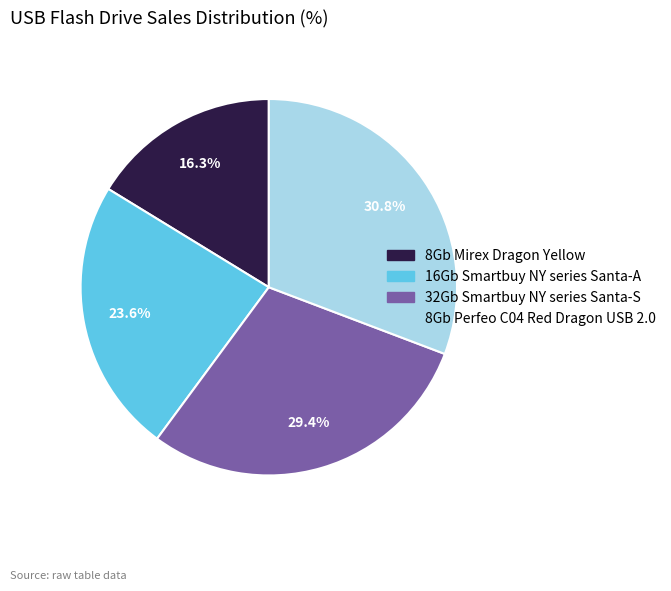

How much of the chart is everything except 8Gb Mirex Dragon Yellow?

83.7%